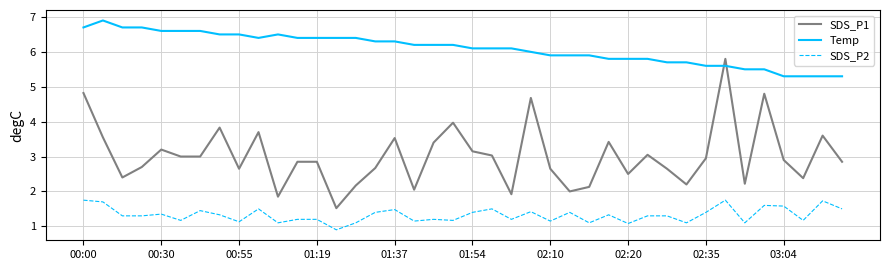

Which series has the largest total across all categories?

Temp